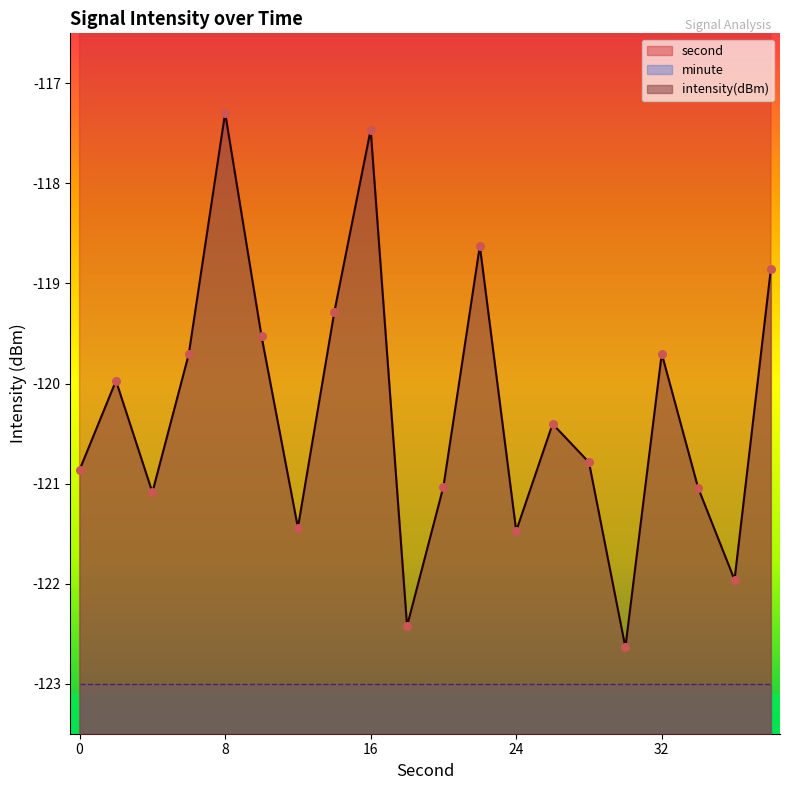

At which category is the sum across all series the highest?

38